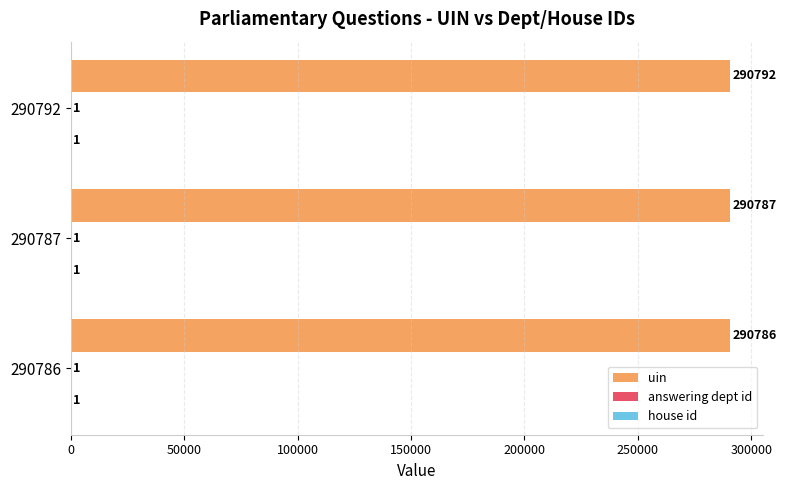

At which category is the sum across all series the highest?

290792